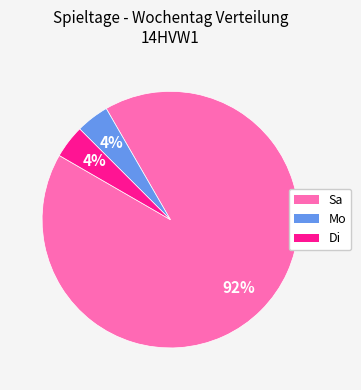

The Sa slice represents 92% of the pie. True or false?

True